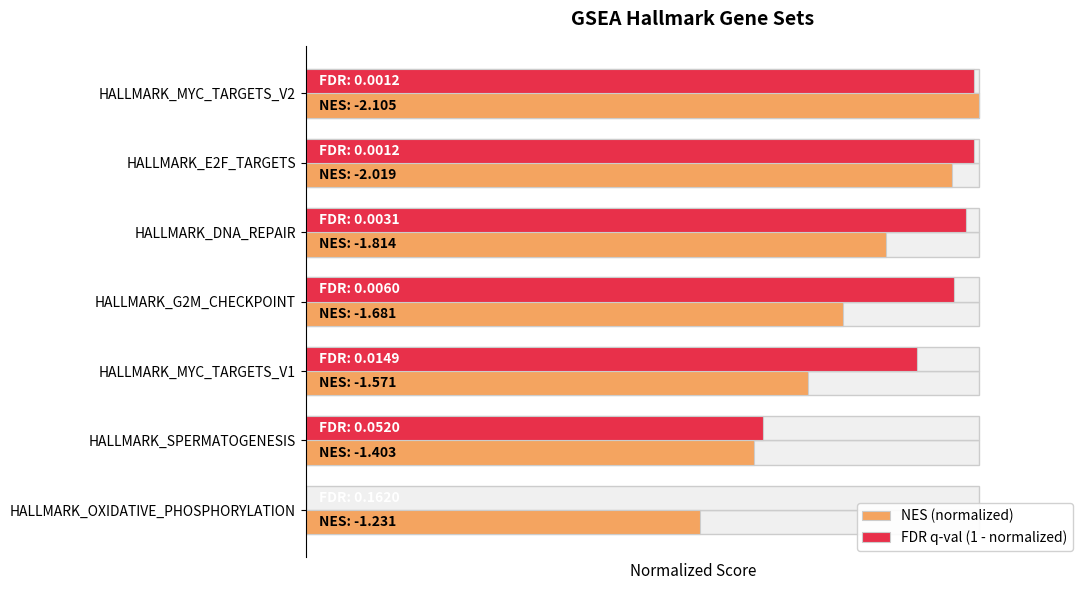

What is the difference between the FDR q-val (1 - normalized) values at HALLMARK_MYC_TARGETS_V1 and HALLMARK_G2M_CHECKPOINT?

0.1